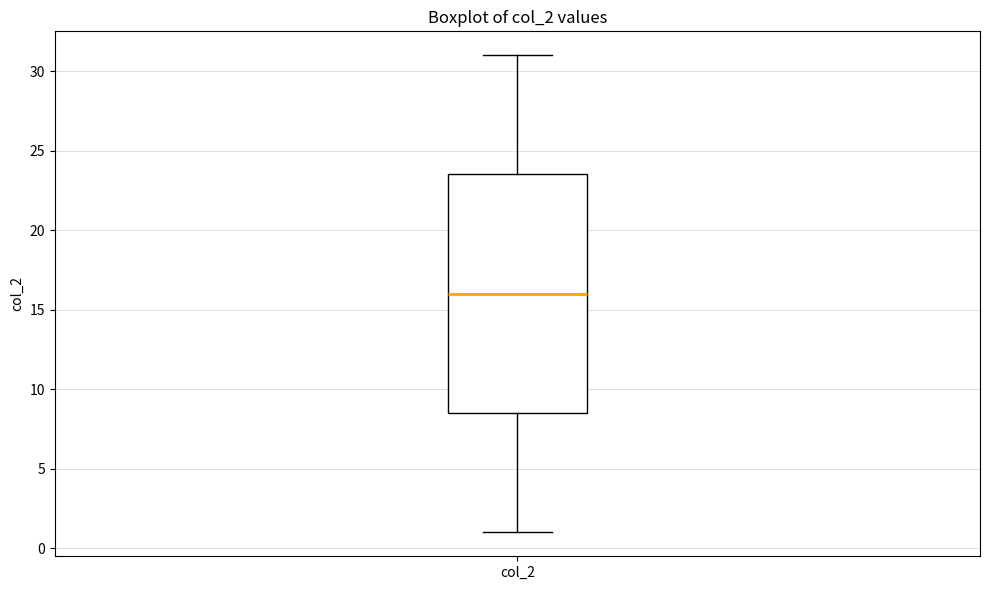

Transcribe this box plot: give where the median line is, the range the box spans, and where the two whiskers end, as read against the y-axis. The values are not printed on the chart, so give them approximately, as read against the axis.

median 16.0, box 8.5 to 23.5, whiskers 1.0 to 31.0